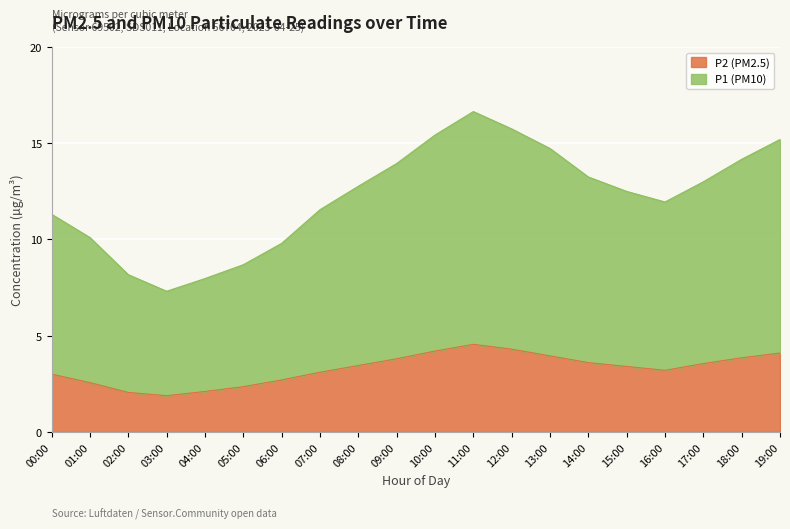

What is the difference between the maximum and second lowest values?

8.7